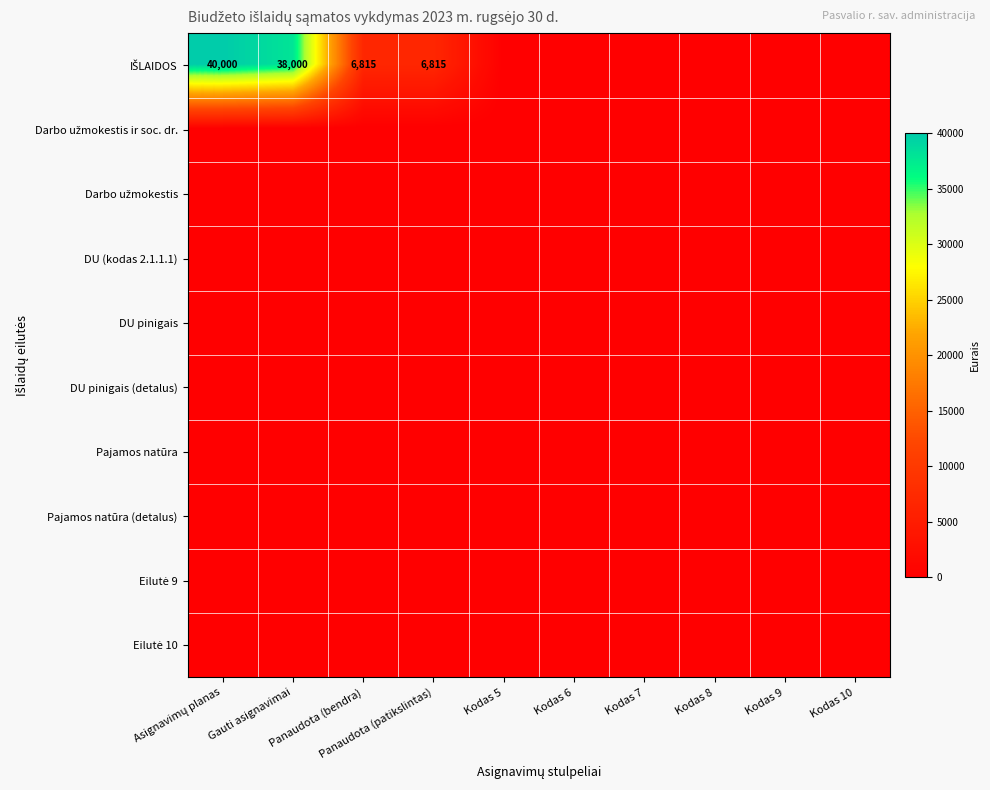

List the labels in order of Pajamos natūra (detalus) value, largest first.

Asignavimų planas, Gauti asignavimai, Panaudota (bendra), Panaudota (patikslintas), Kodas 5, Kodas 6, Kodas 7, Kodas 8, Kodas 9, Kodas 10